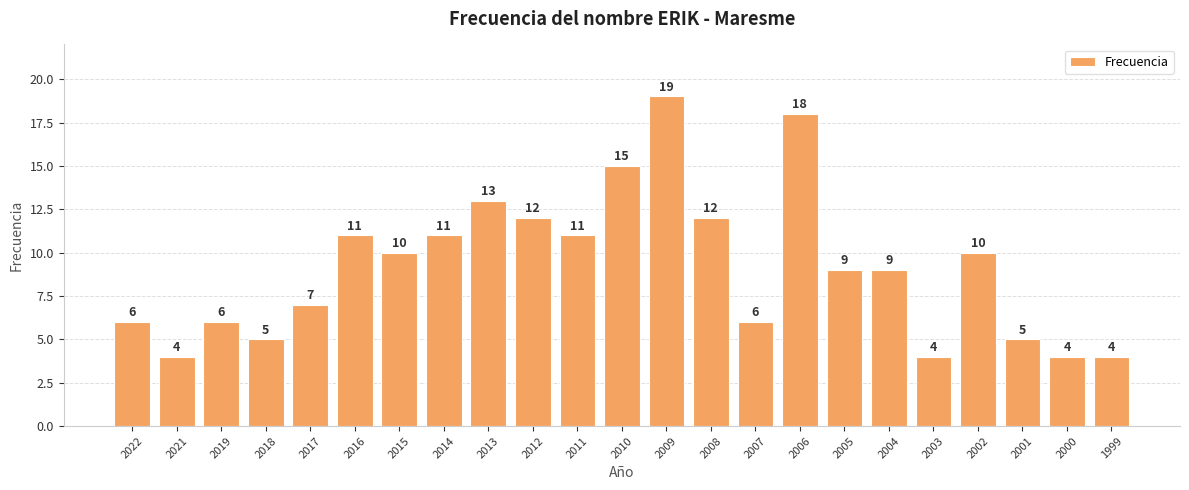

Is it true that the value at 2016 is 6?

False